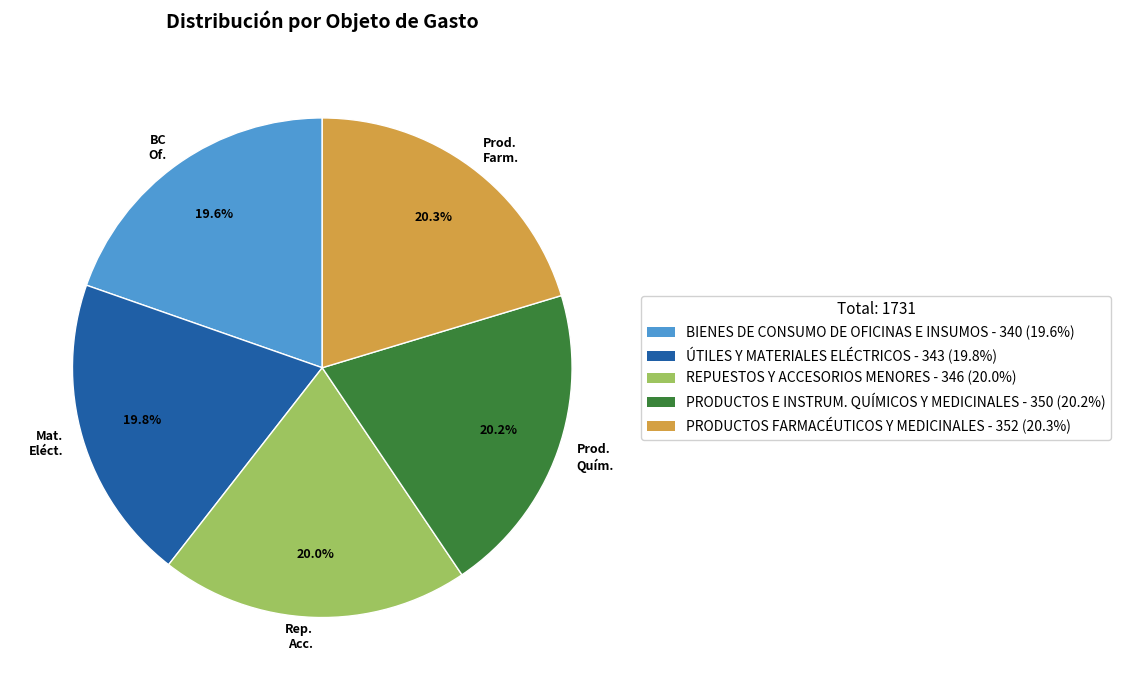

Approximately how many times larger is the value at Rep. Acc. compared to Prod. Farm.?

1.0